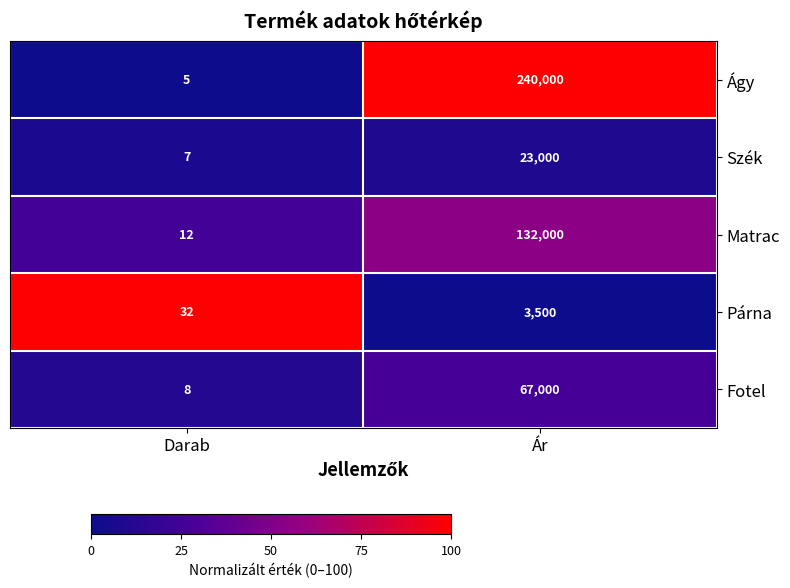

Reading left to right, extract all data points from this chart.

Ágy: Darab=5	Ár=240000
Szék: Darab=7	Ár=23000
Matrac: Darab=12	Ár=132000
Párna: Darab=32	Ár=3500
Fotel: Darab=8	Ár=67000